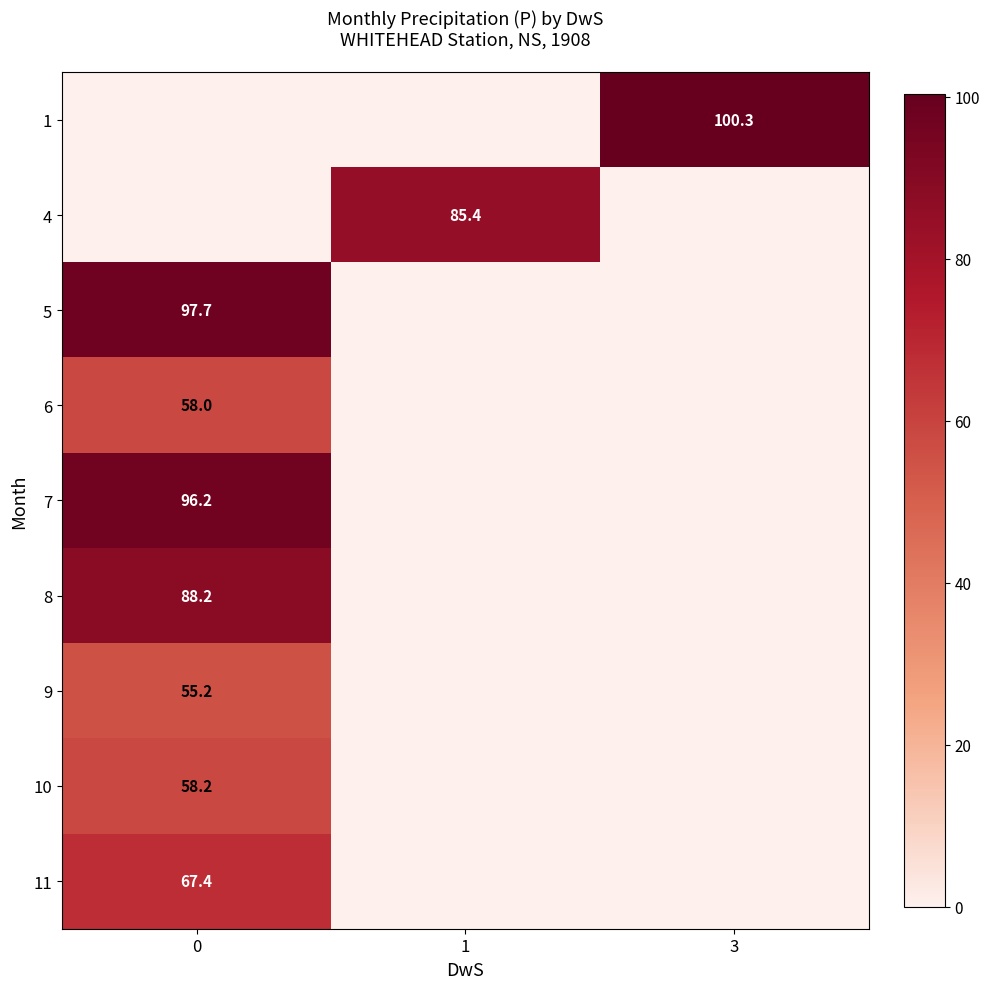

The 7 series shows 96.2 at 0. True or false?

True